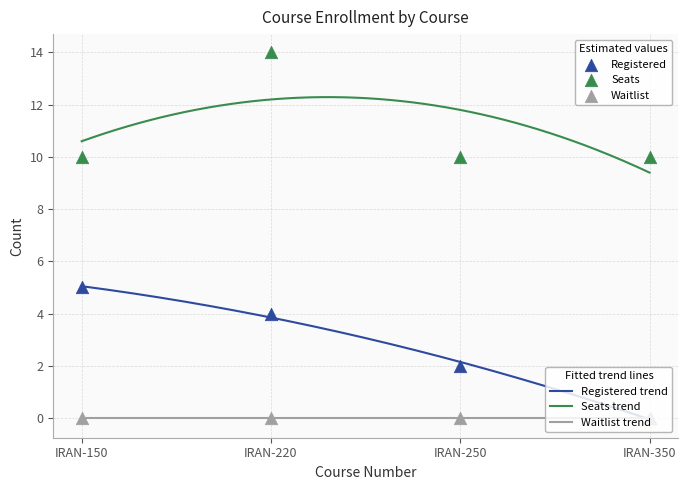

Which series has the largest total across all categories?

Seats